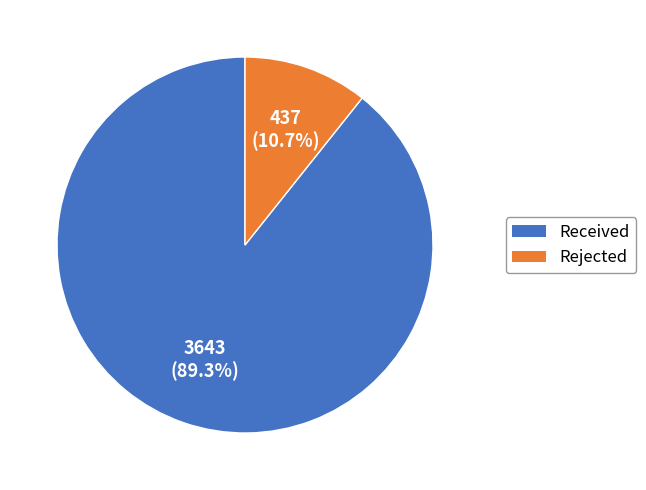

To the nearest percent, what is the difference between the largest and smallest slice percentages?

79%